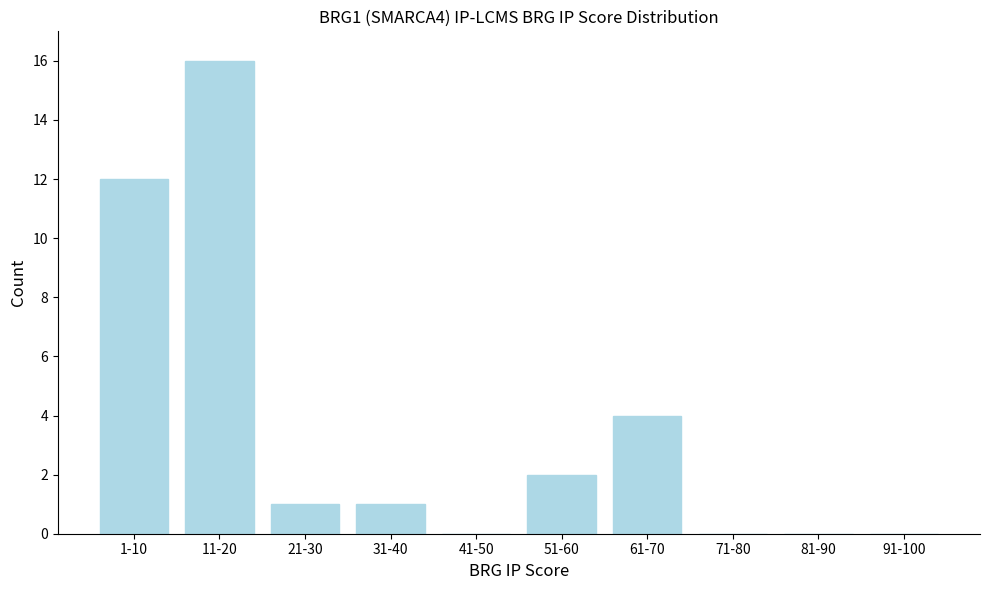

Reading left to right, transcribe all the data shown in this chart.

1-10=12	11-20=16	21-30=1	31-40=1	41-50=0	51-60=2	61-70=4	71-80=0	81-90=0	91-100=0